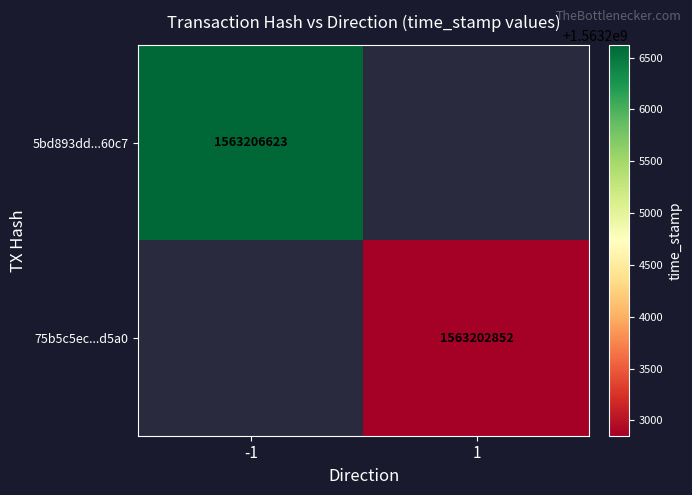

How many distinct data groups are displayed?

2